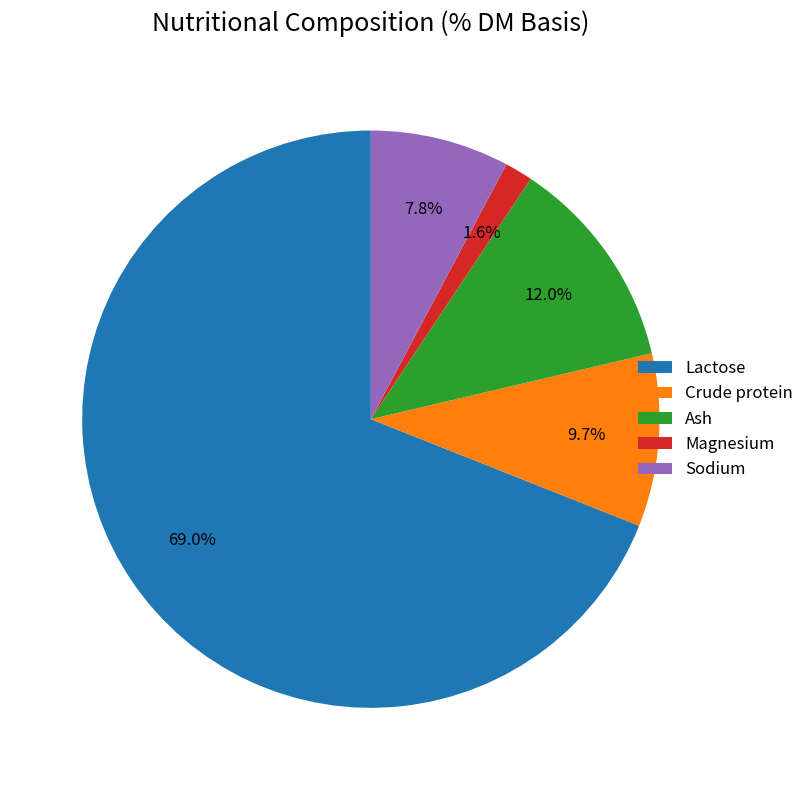

To the nearest percent, what percentage of the pie is Sodium?

8%